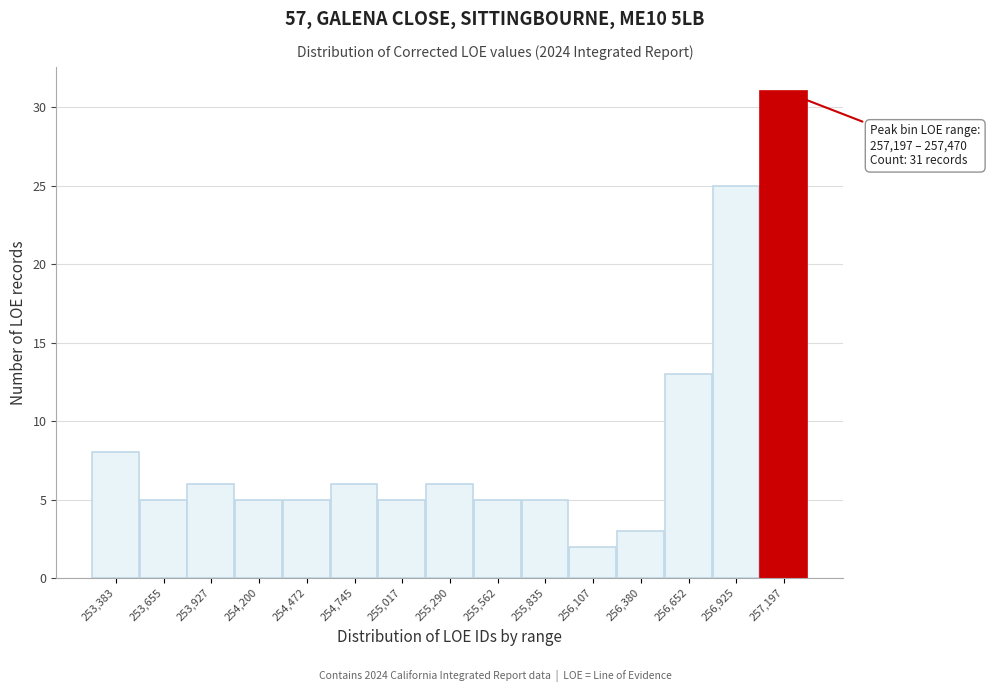

Reading left to right, list all the values displayed in this chart.

253,383=8	253,655=5	253,927=6	254,200=5	254,472=5	254,745=6	255,017=5	255,290=6	255,562=5	255,835=5	256,107=2	256,380=3	256,652=13	256,925=25	257,197=31